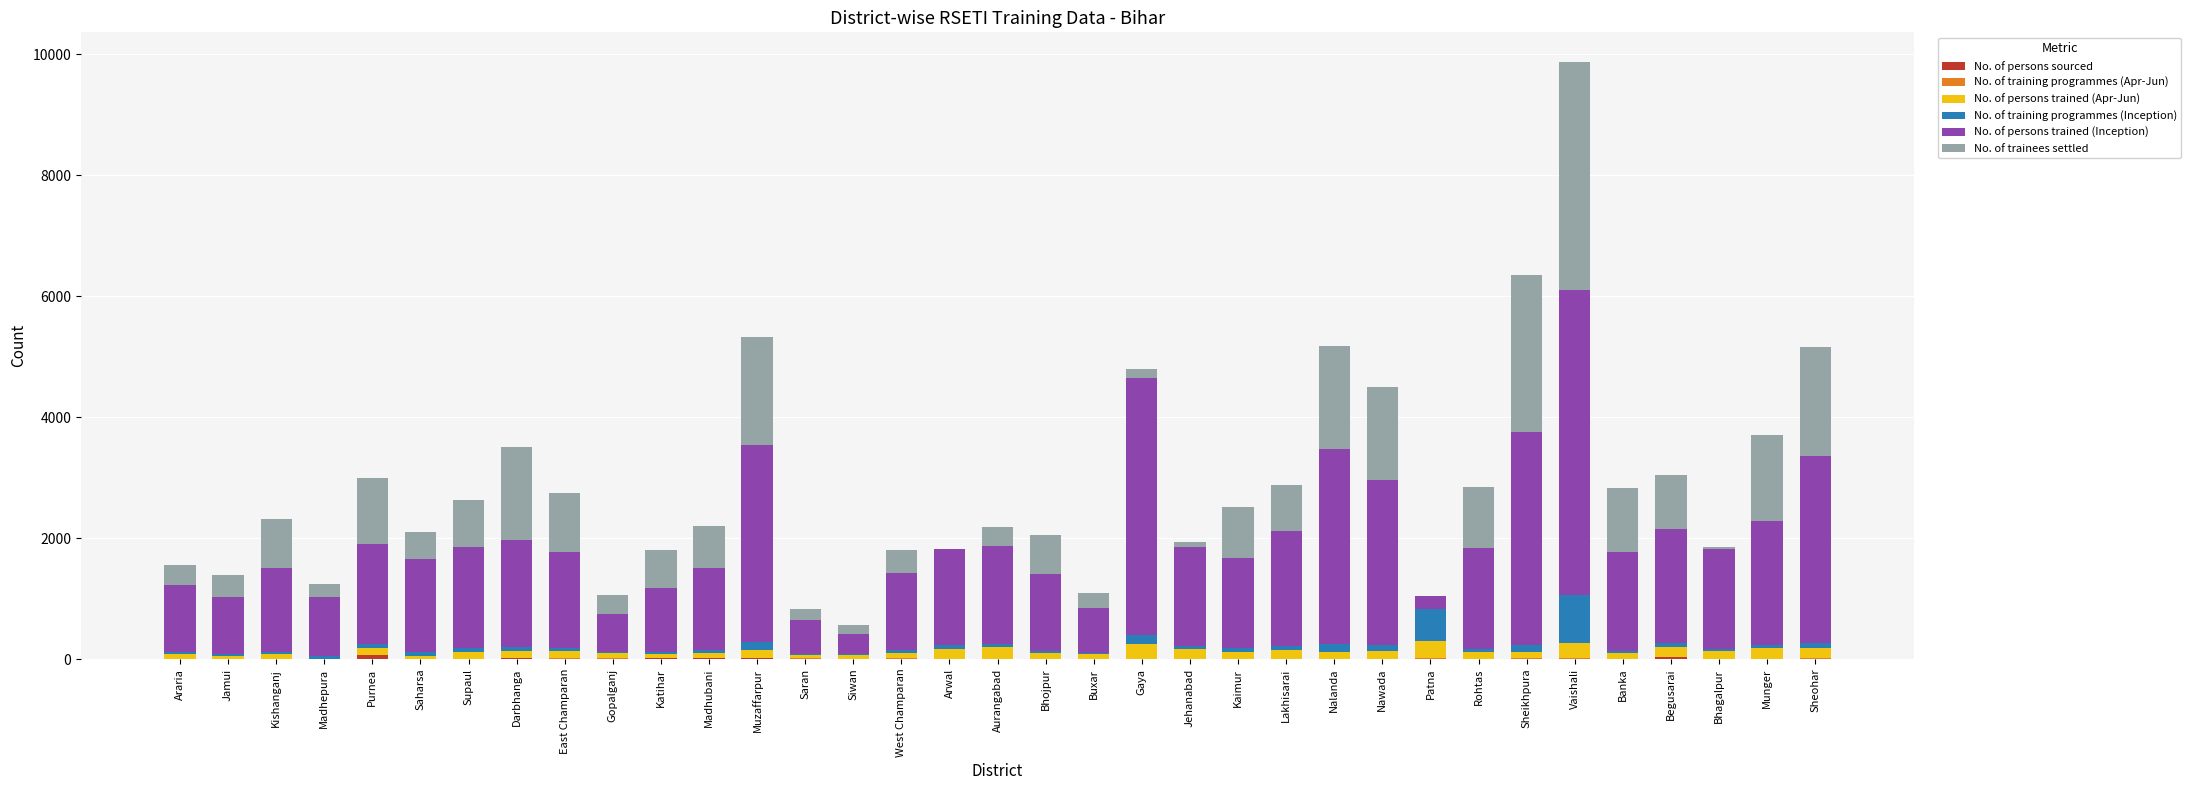

Does the chart contain stacked bars?

Yes